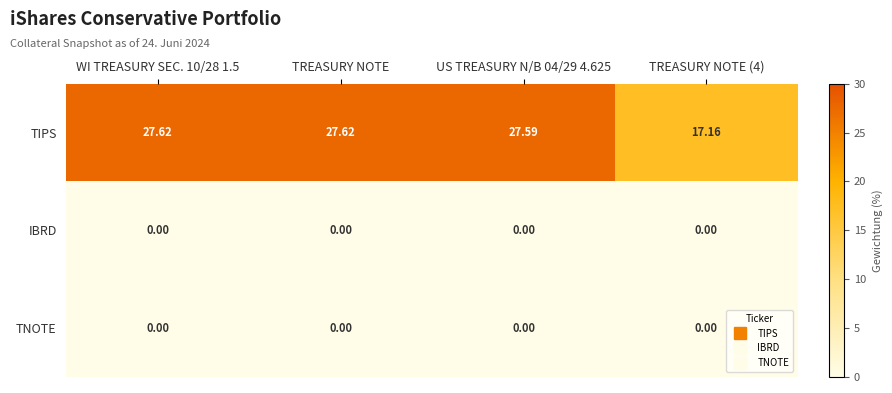

Which series has the widest spread of values?

TIPS